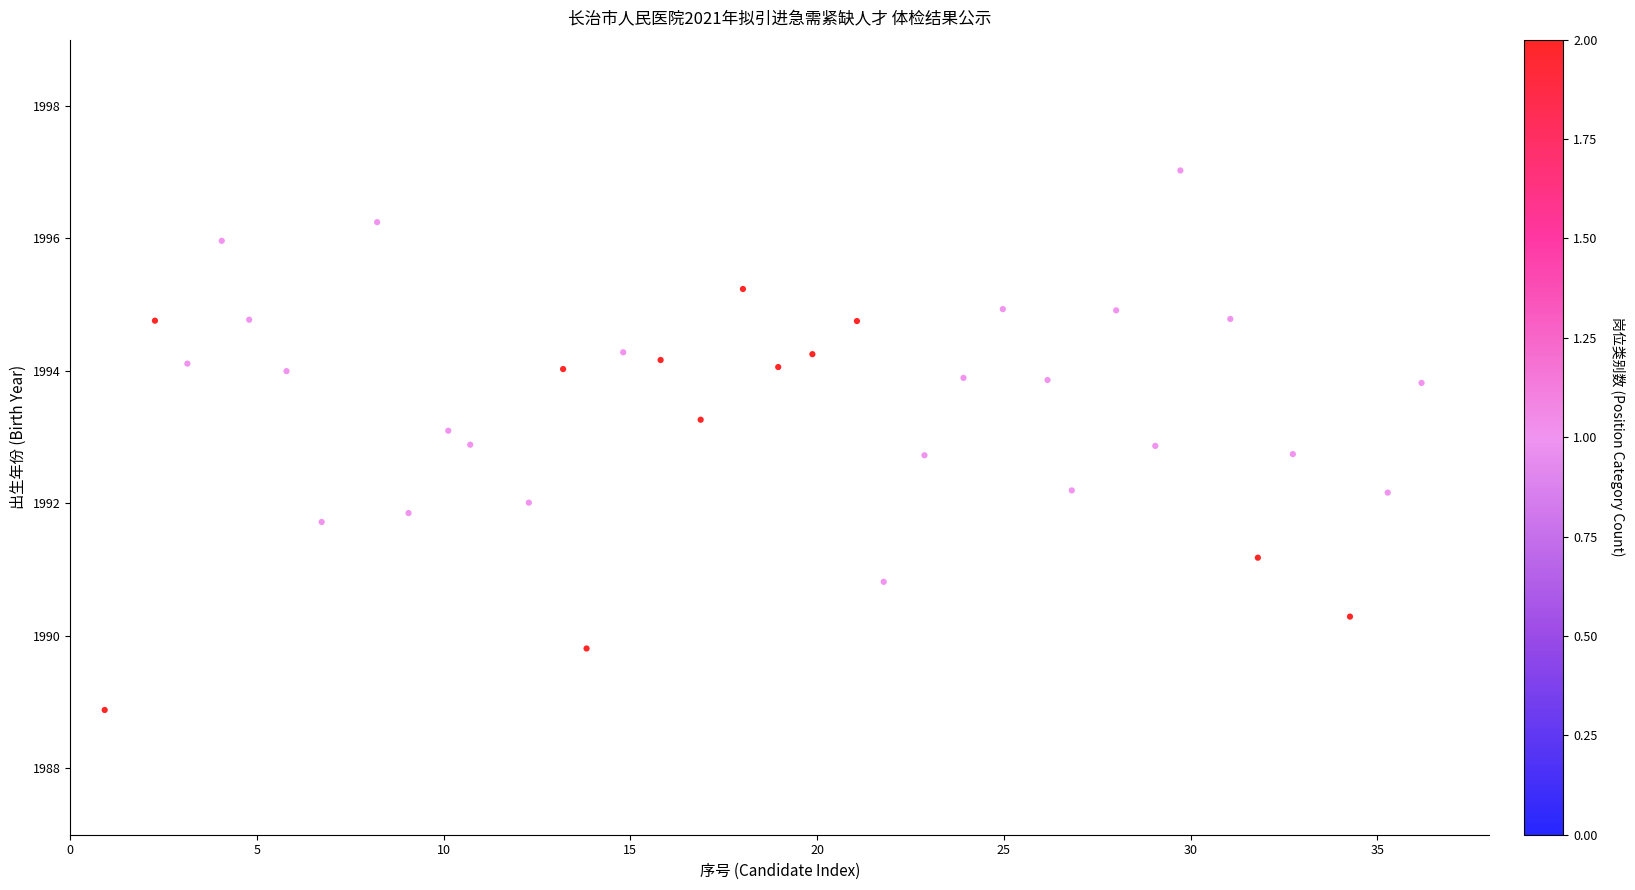

What is the range of X values (max minus min)?

35.3